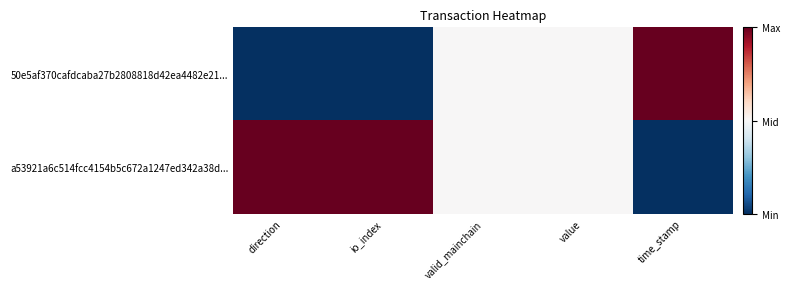

How many distinct data groups are displayed?

2